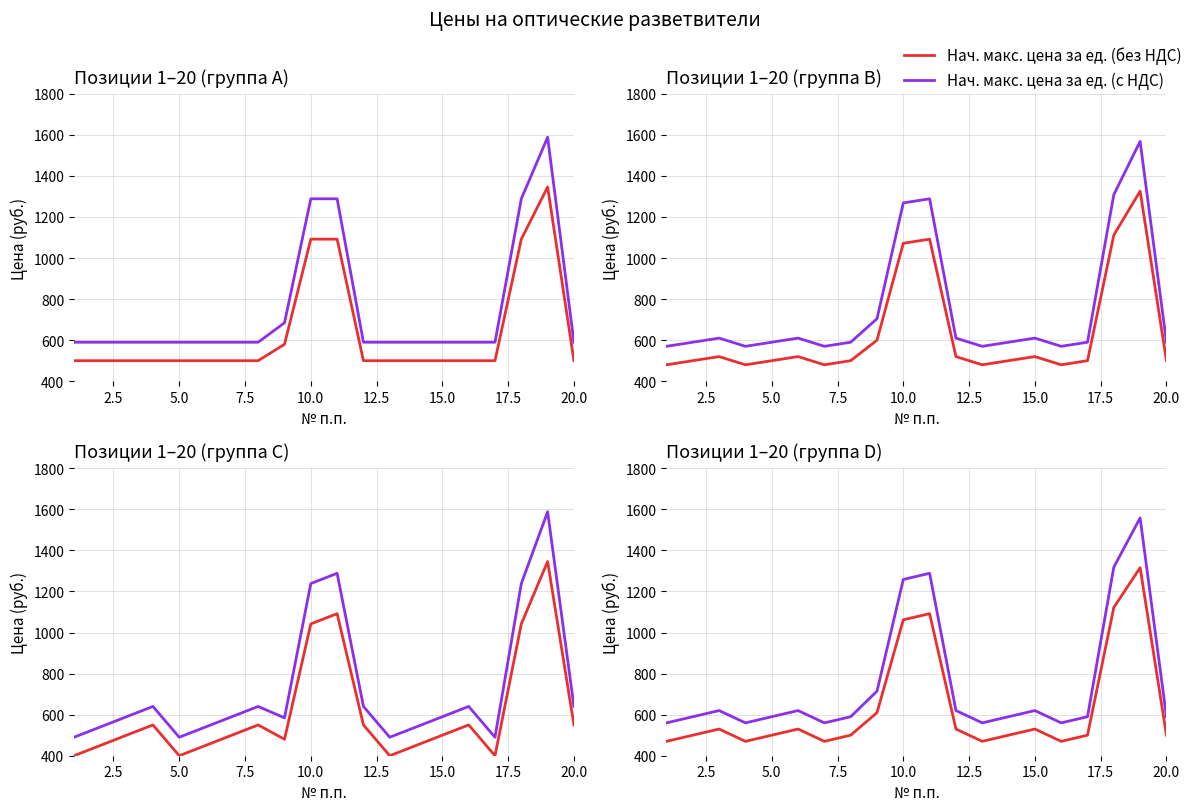

What position from the right is 10.0?

11